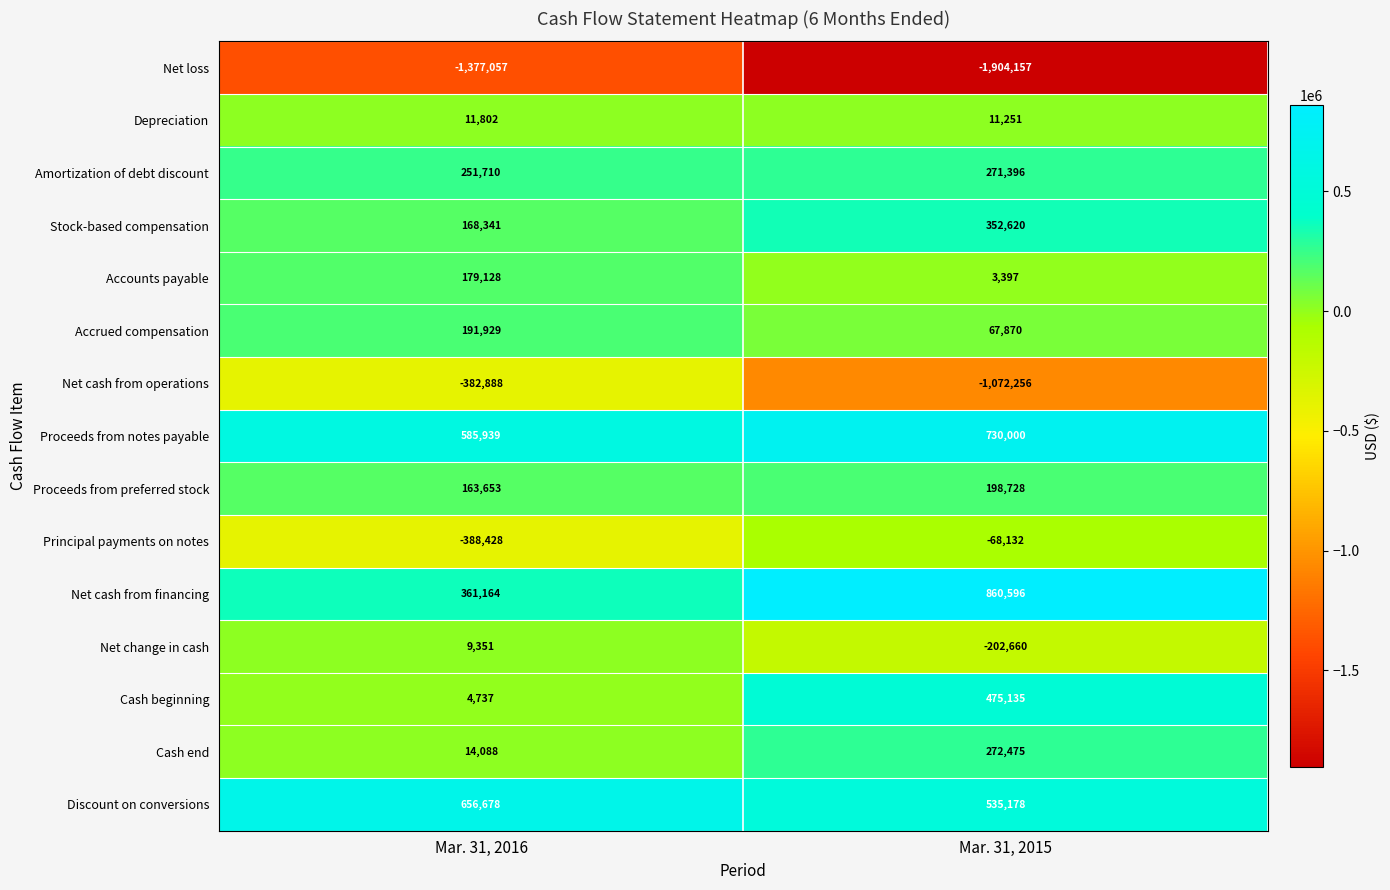

What is the difference between the highest and lowest values at Mar. 31, 2016?

2033735